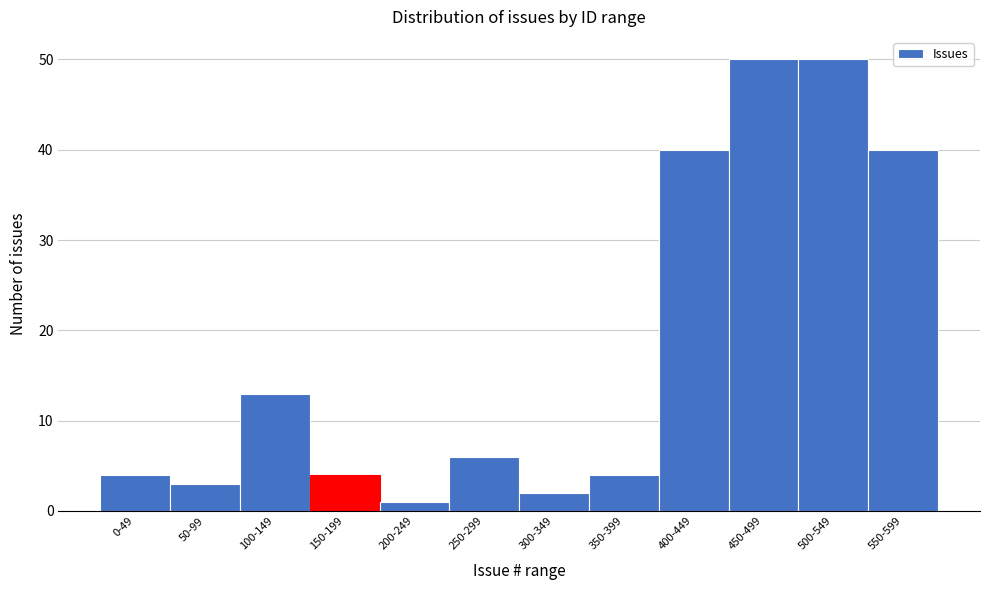

Reading right to left, extract all data points from this chart.

550-599=40	500-549=50	450-499=50	400-449=40	350-399=4	300-349=2	250-299=6	200-249=1	150-199=4	100-149=13	50-99=3	0-49=4